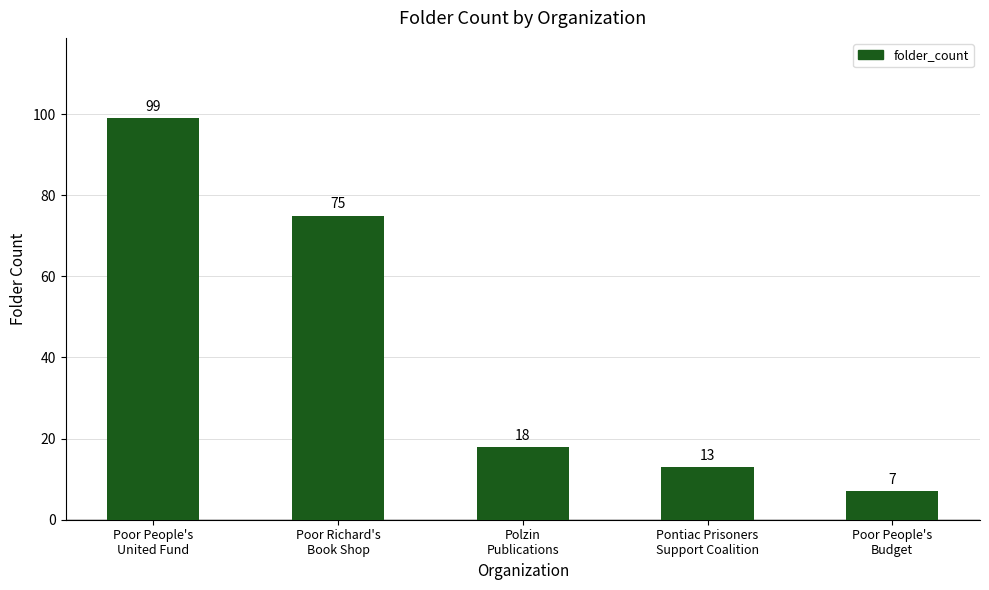

Rank the categories by value from lowest to highest.

Poor People's
Budget, Pontiac Prisoners
Support Coalition, Polzin
Publications, Poor Richard's
Book Shop, Poor People's
United Fund